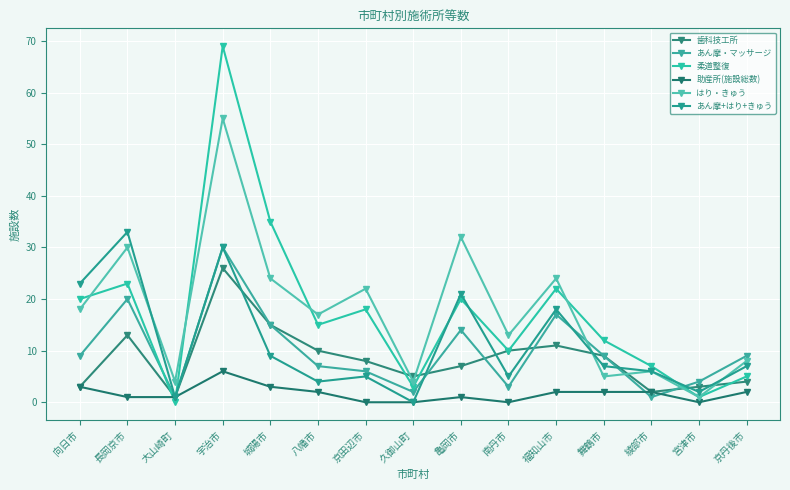

List the series in order of their peak value, highest first.

柔道整復, はり・きゅう, あん摩+はり+きゅう, あん摩・マッサージ, 歯科技工所, 助産所(施設総数)